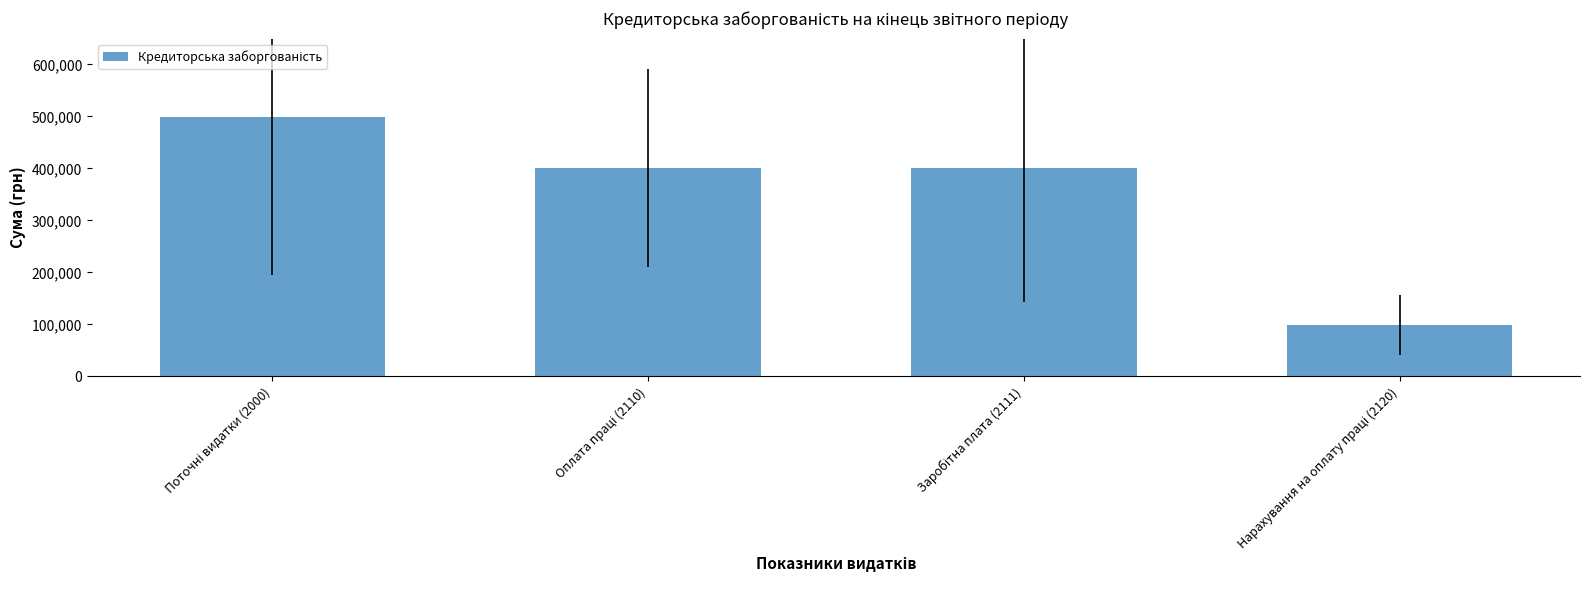

What is the value of the 1st bar from the left?

499471.0